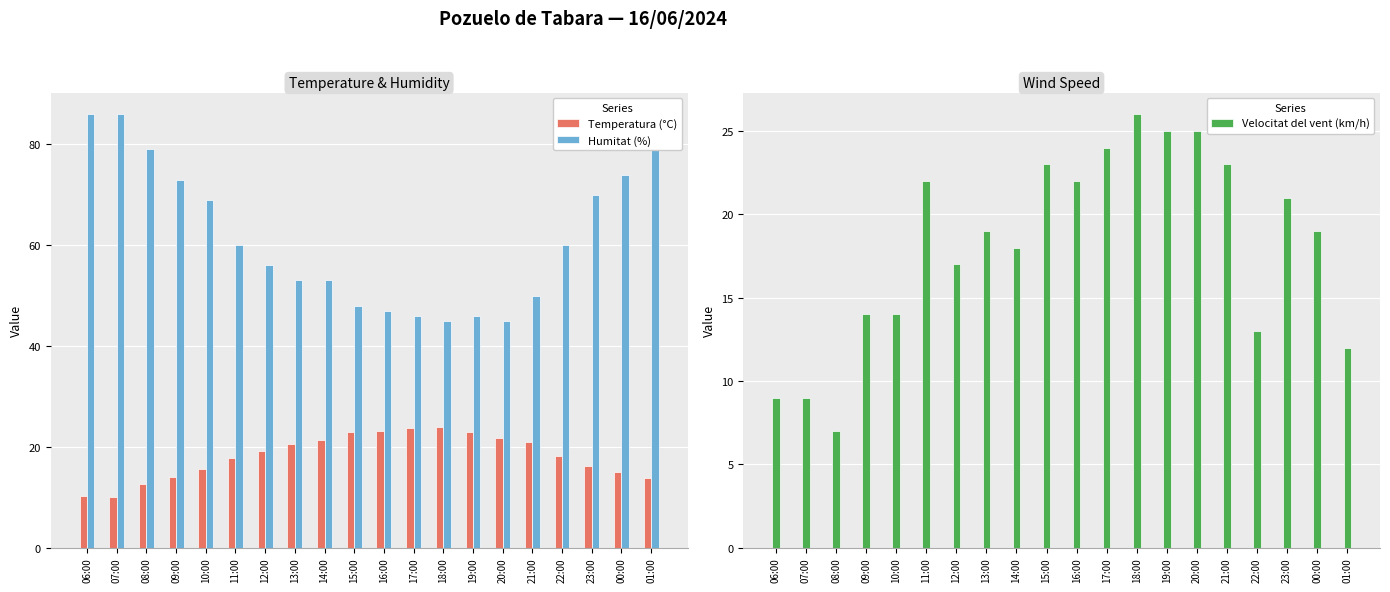

The value of Velocitat del vent (km/h) at 06:00 is 3.6. True or false?

False